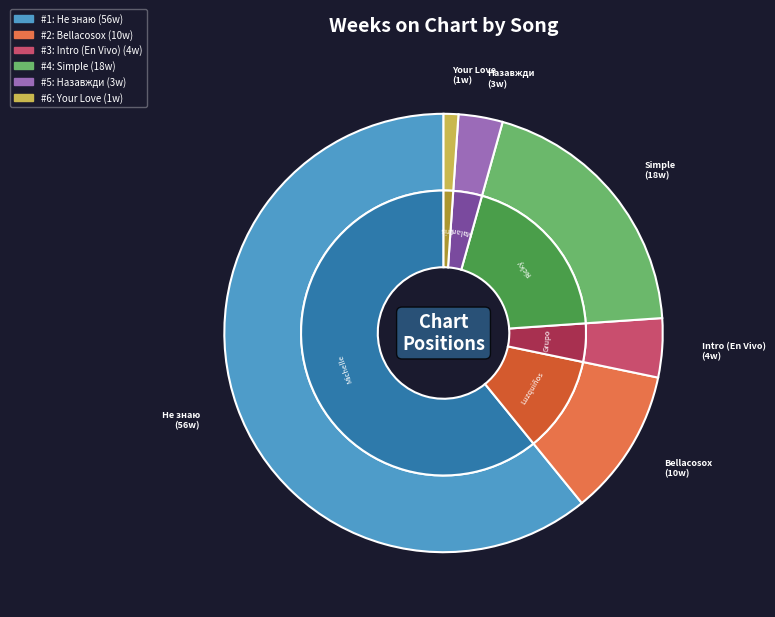

Which slice is the largest?

Не знаю